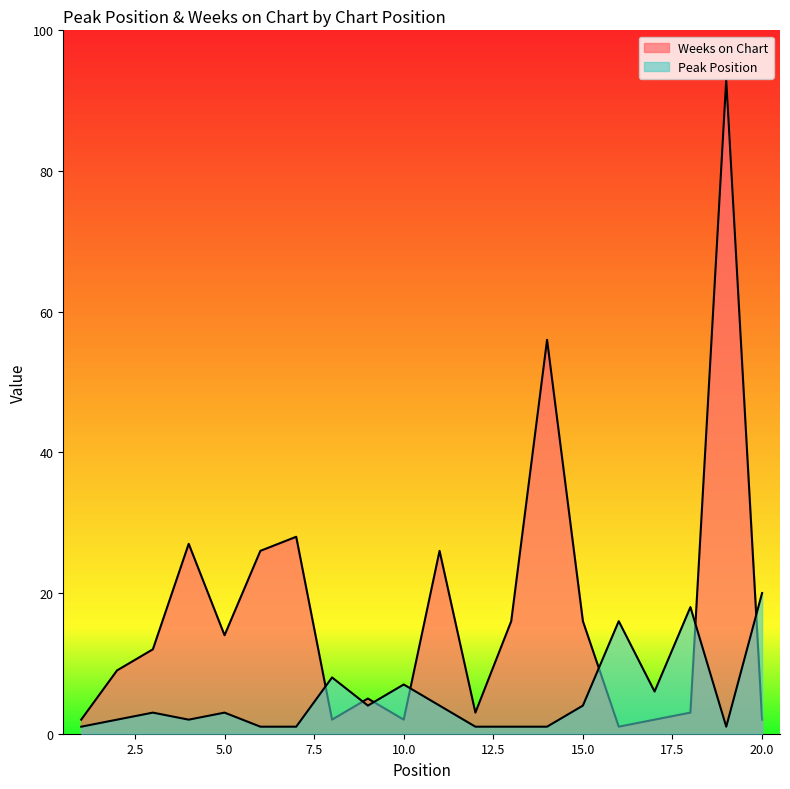

How many data points in Peak Position are less than 3?

9